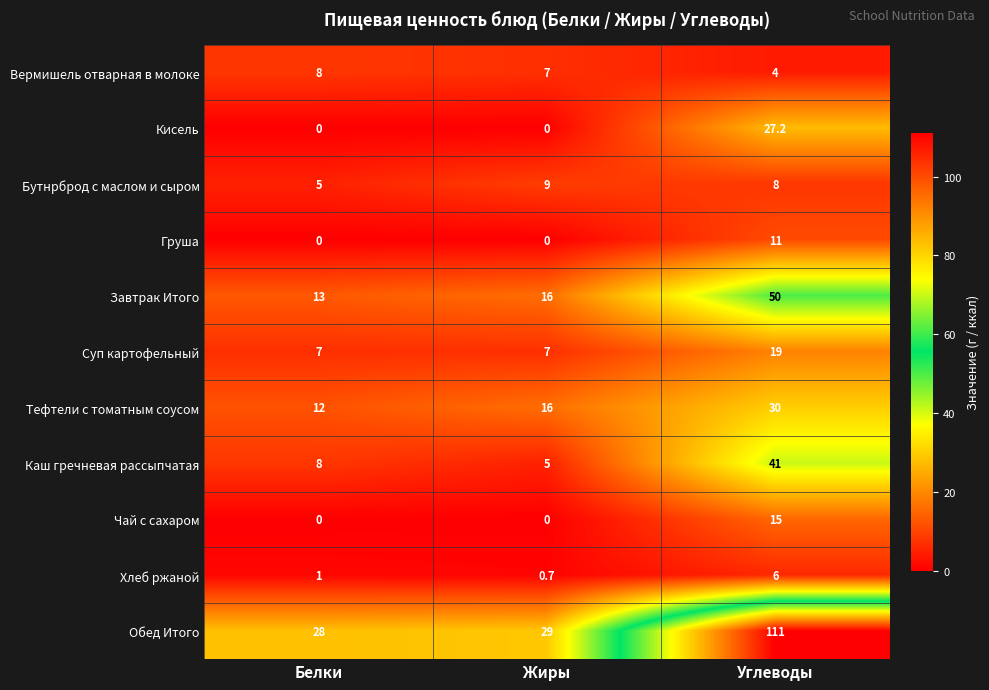

Is it true that Бутнрброд с маслом и сыром equals 8.0 at Углеводы?

True